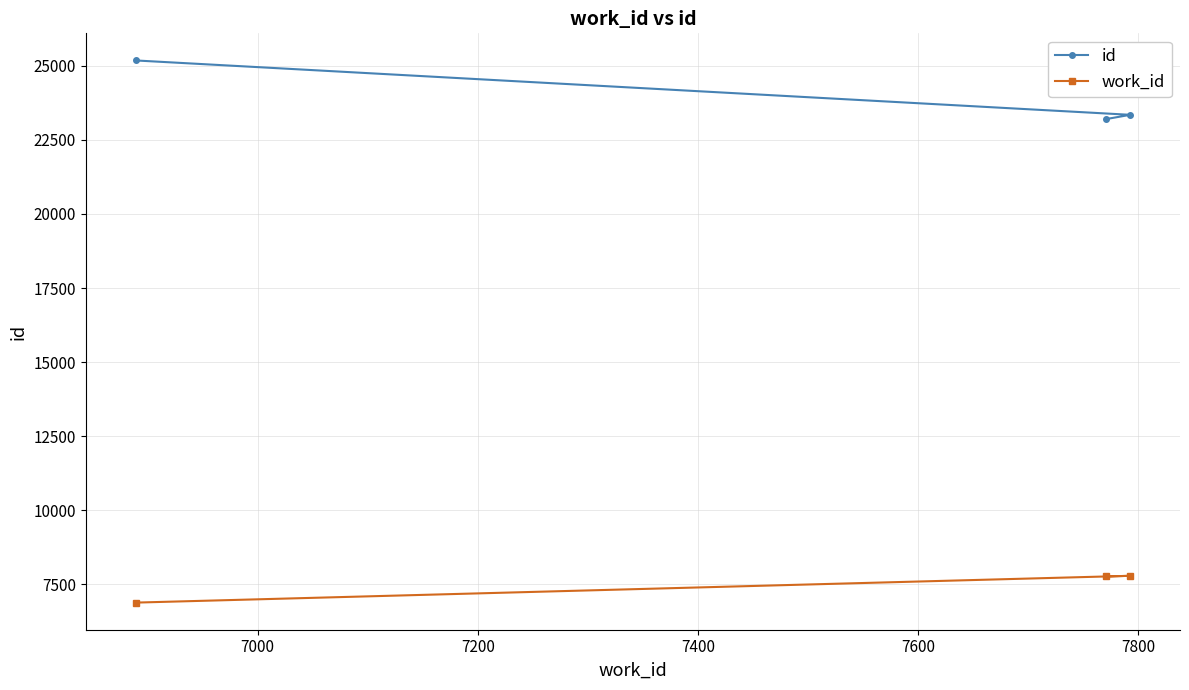

Does the chart have visible grid lines?

Yes